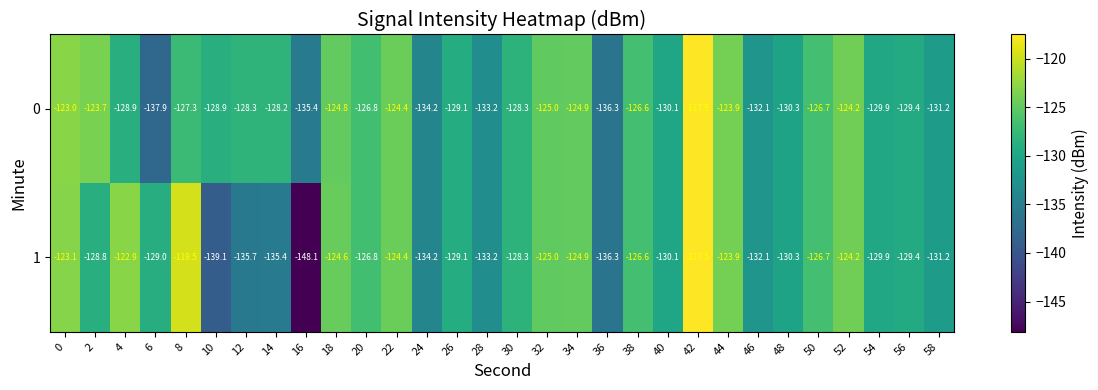

Which series has the largest range (max minus min)?

1